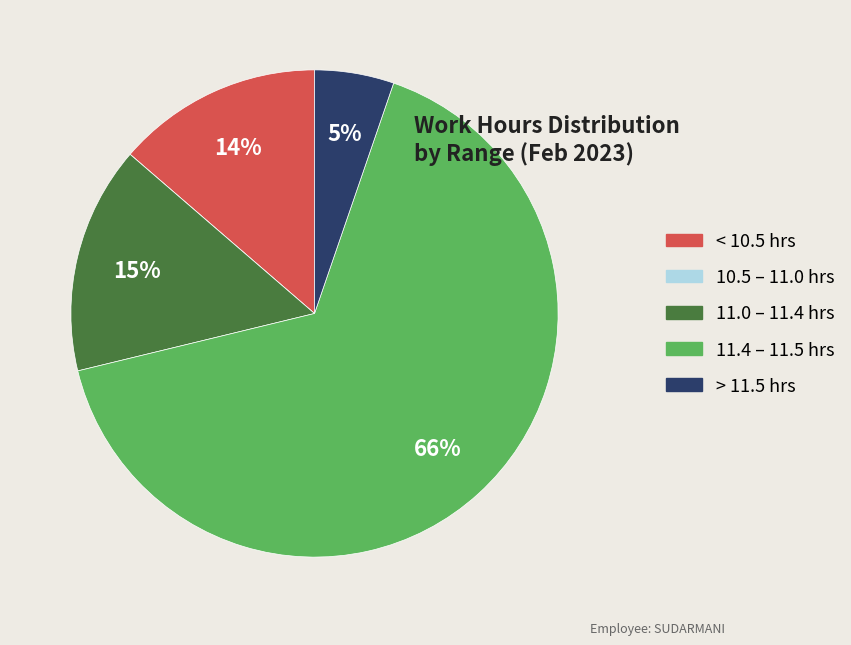

To the nearest percent, what portion does > 11.5 hrs represent?

5%